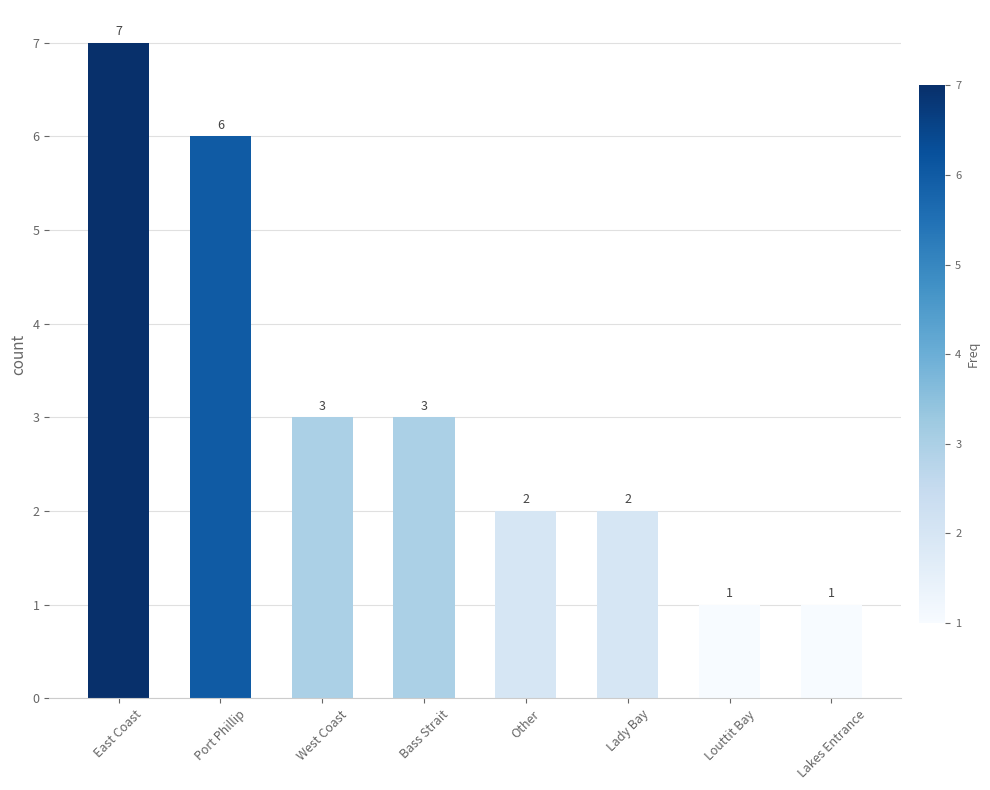

At which category does the chart reach its peak across all series?

East Coast